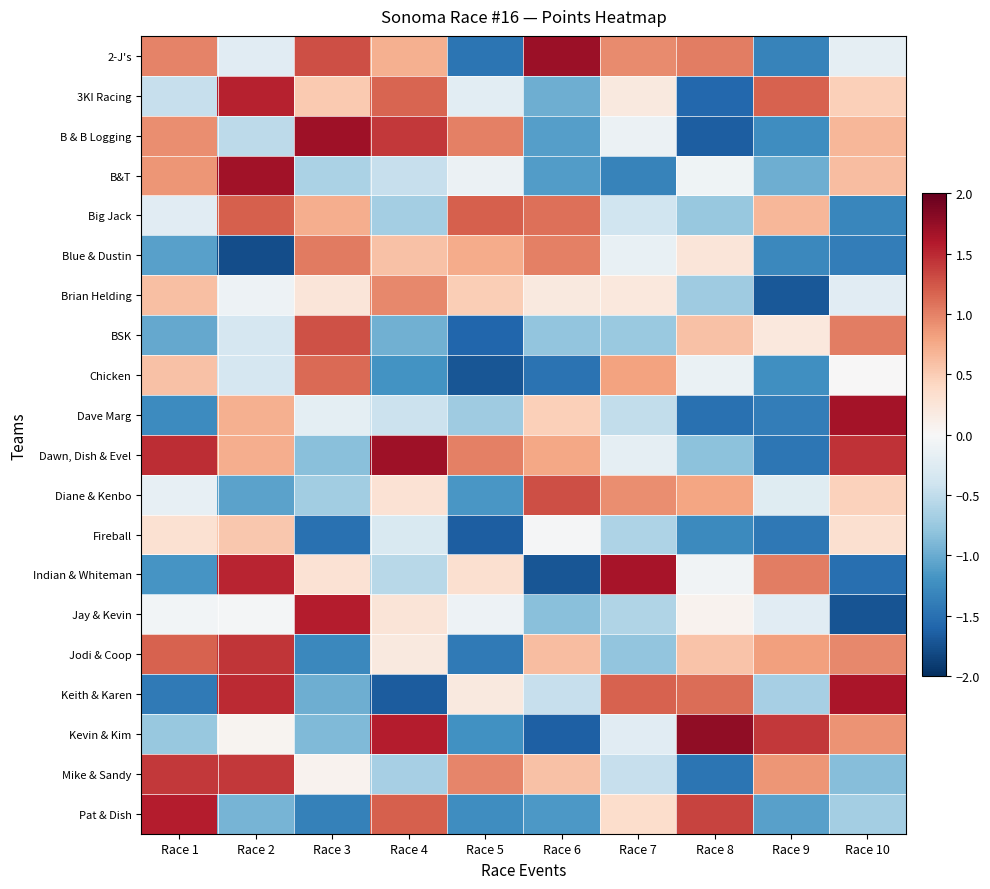

Which label corresponds to the largest value in the chart?

Race 8